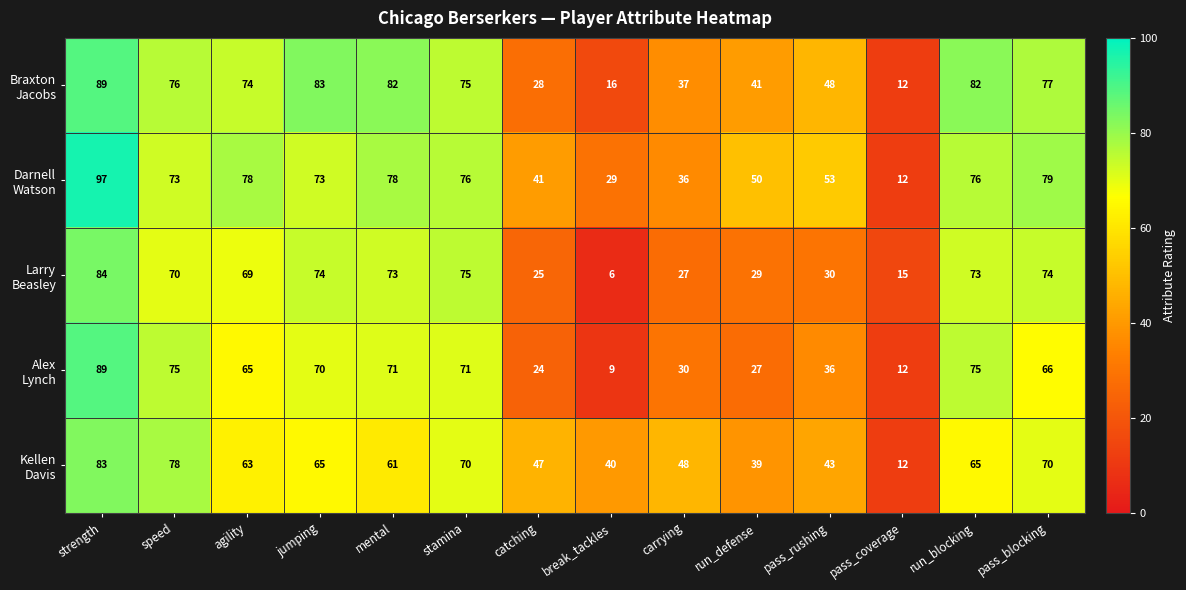

Which label corresponds to the smallest value in the chart?

break_tackles